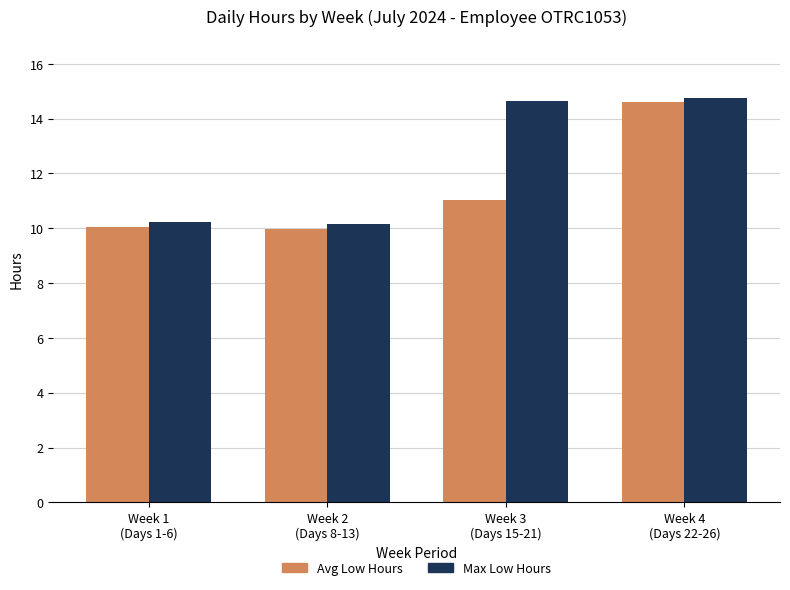

What is the sum of the Max Low Hours values at Week 2
(Days 8-13) and Week 1
(Days 1-6)?

20.4